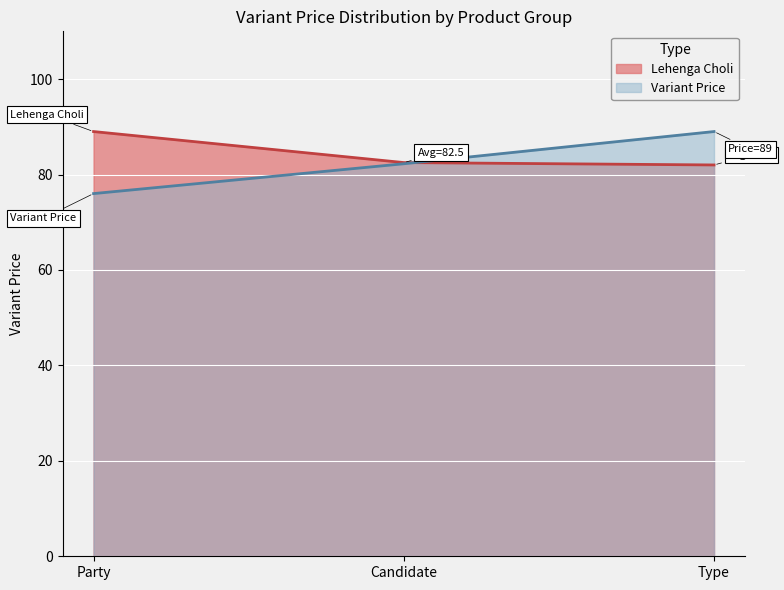

What are all the series names shown in the legend?

Lehenga Choli, Variant Price